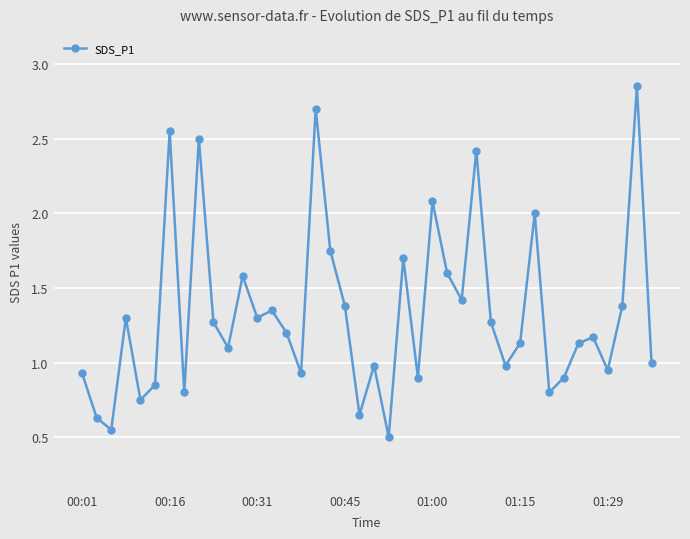

What is the smallest value displayed?

0.5